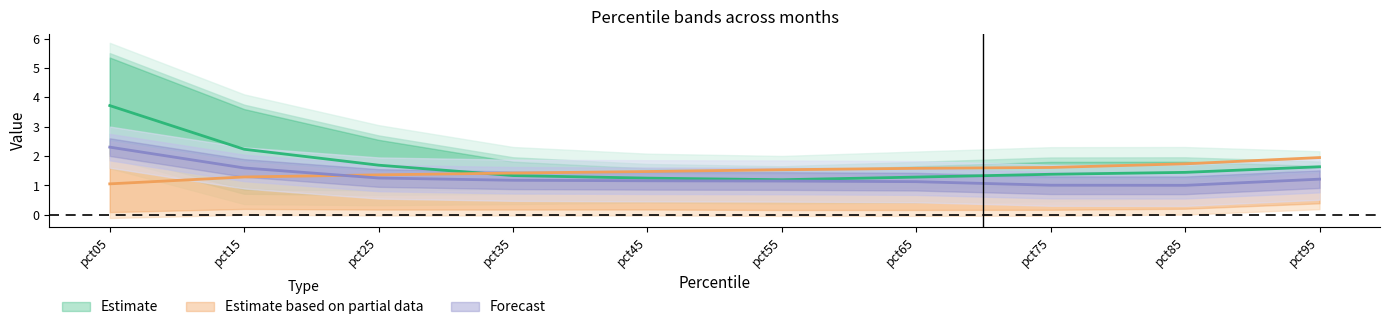

How many lines are shown in the chart?

5